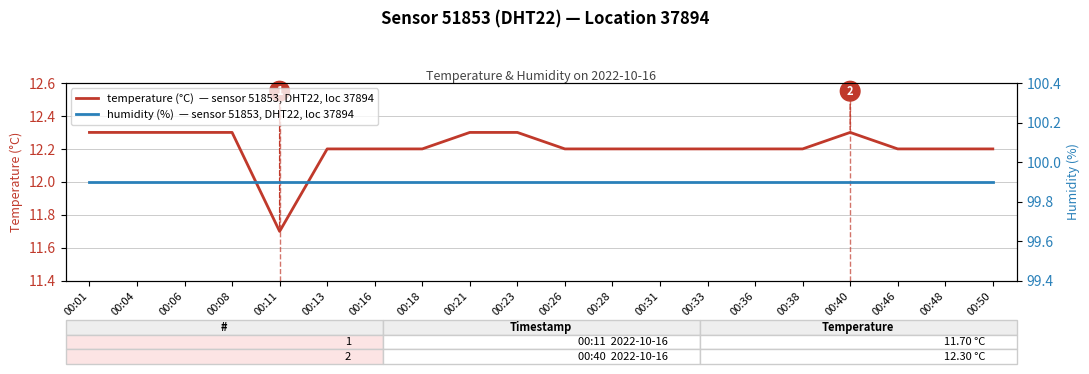

Which series has the largest range (max minus min)?

temperature (°C)  — sensor 51853, DHT22, loc 37894